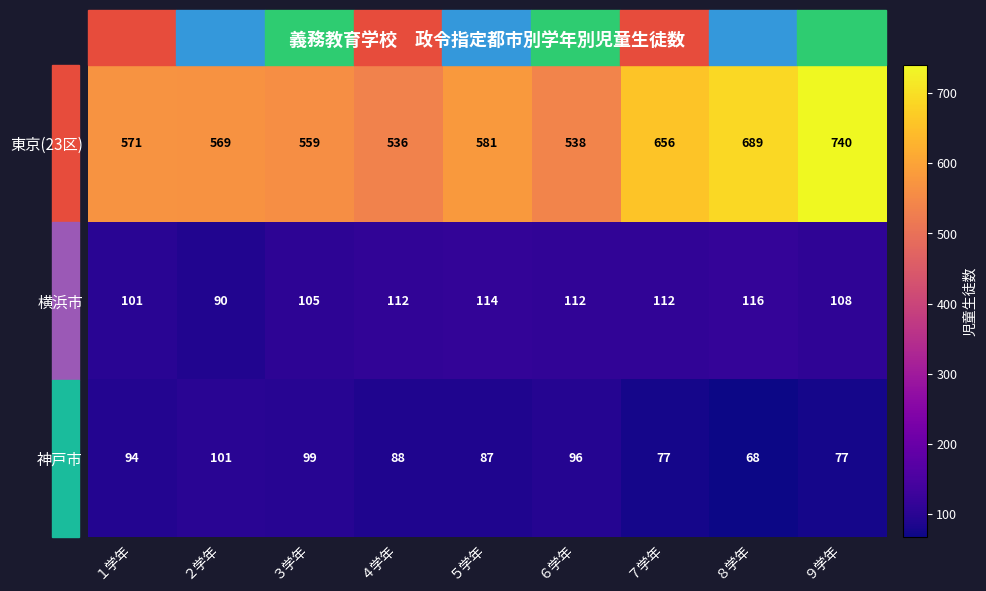

How many distinct data groups are displayed?

3